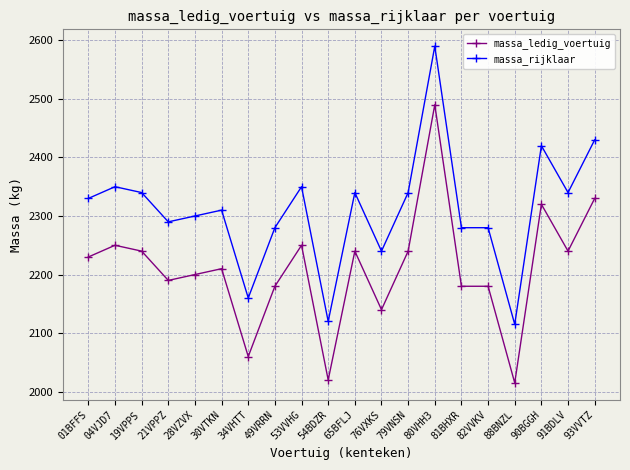

True or false: massa_rijklaar has more than 2 points higher than both neighbors.

True